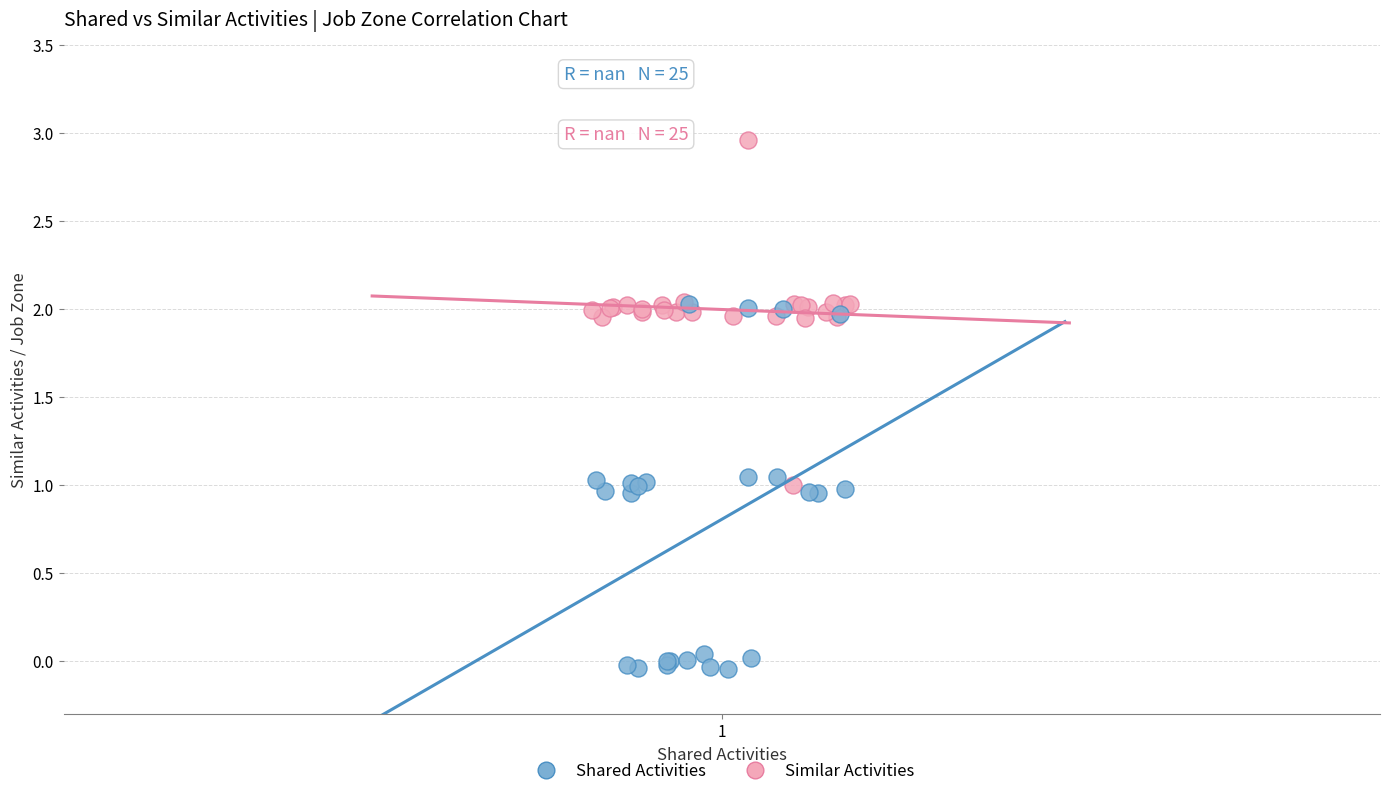

Which series has the largest Y range (max minus min)?

Shared Activities